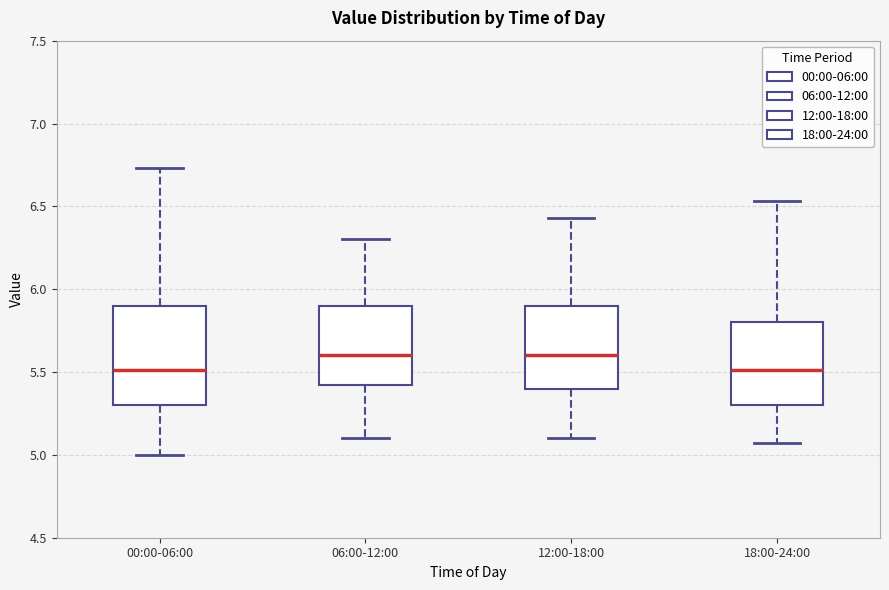

Reading left to right, transcribe this box plot: for each box, give where its median line is, the range the box spans, and where its two whiskers end, as read against the y-axis. The values are not printed on the chart, so give them approximately, as read against the axis.

00:00-06:00: median 5.50, box 5.30 to 5.90, whiskers 5.00 to 6.75
06:00-12:00: median 5.60, box 5.40 to 5.90, whiskers 5.10 to 6.30
12:00-18:00: median 5.60, box 5.40 to 5.90, whiskers 5.10 to 6.45
18:00-24:00: median 5.50, box 5.30 to 5.80, whiskers 5.05 to 6.55